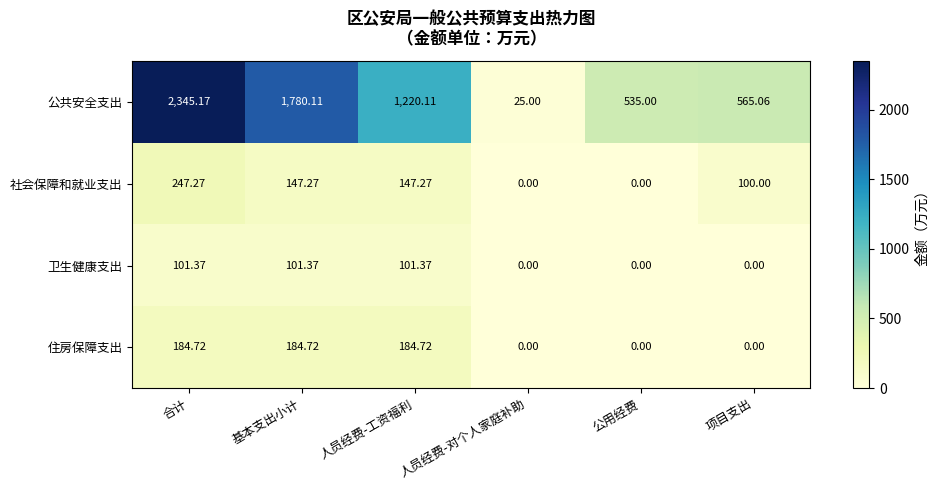

Which series has the largest total across all categories?

公共安全支出